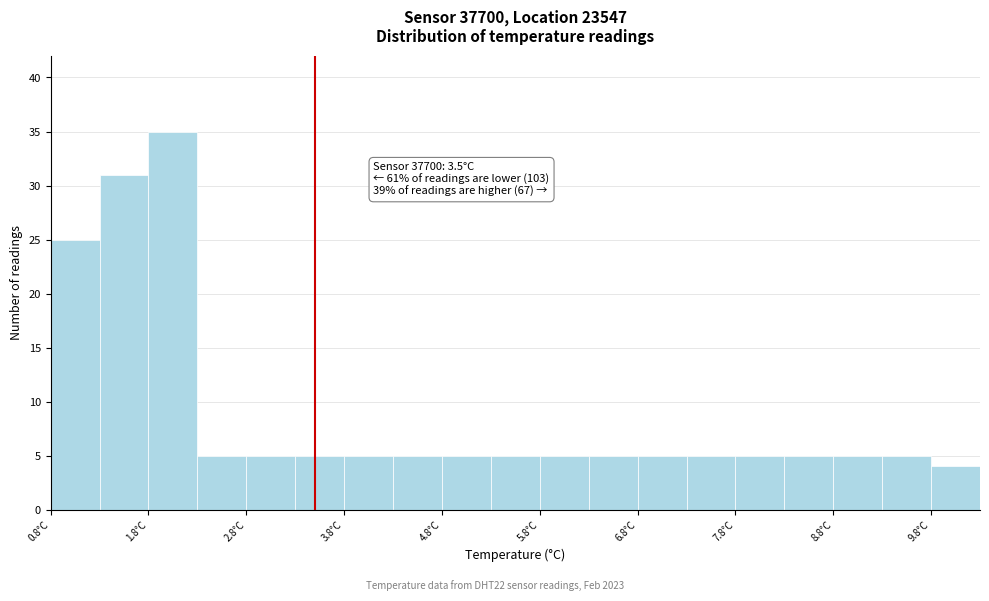

Which range on the x-axis has the tallest bar?

1.8 to 2.3